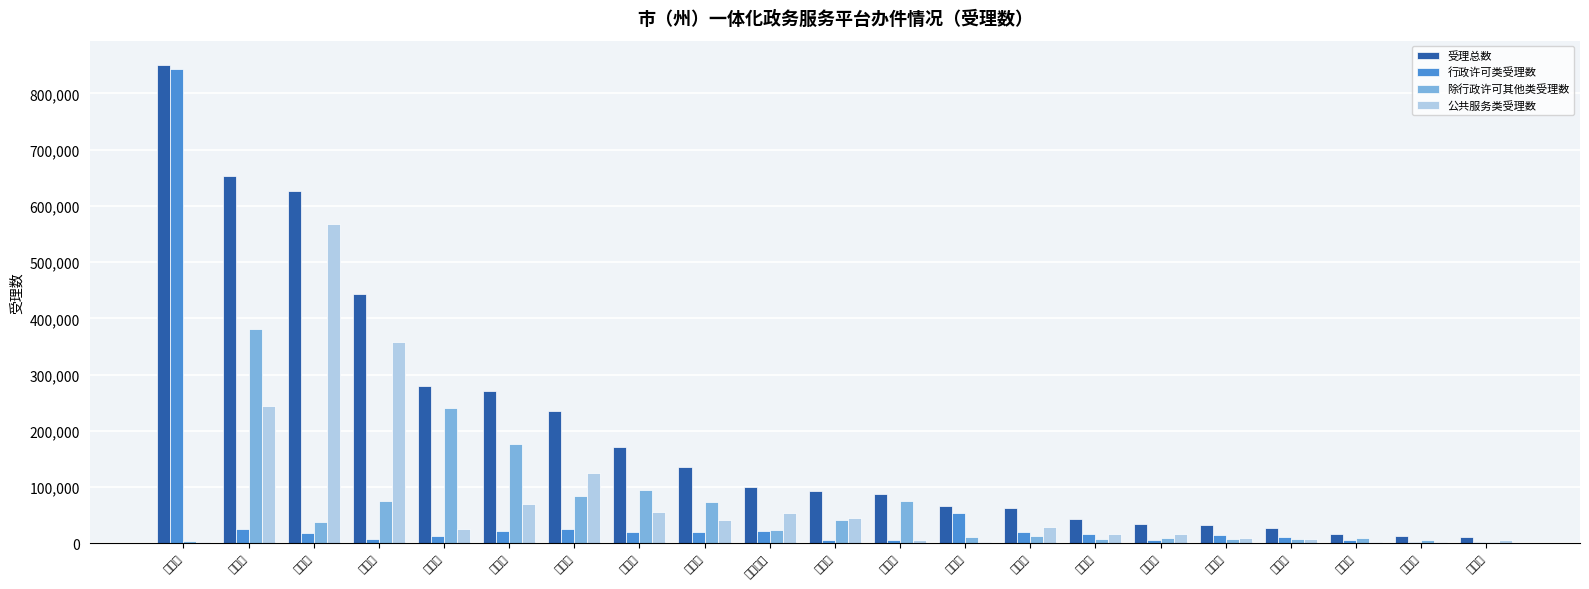

True or false: 行政许可类受理数 has a value of 19631 at 广元市.

True